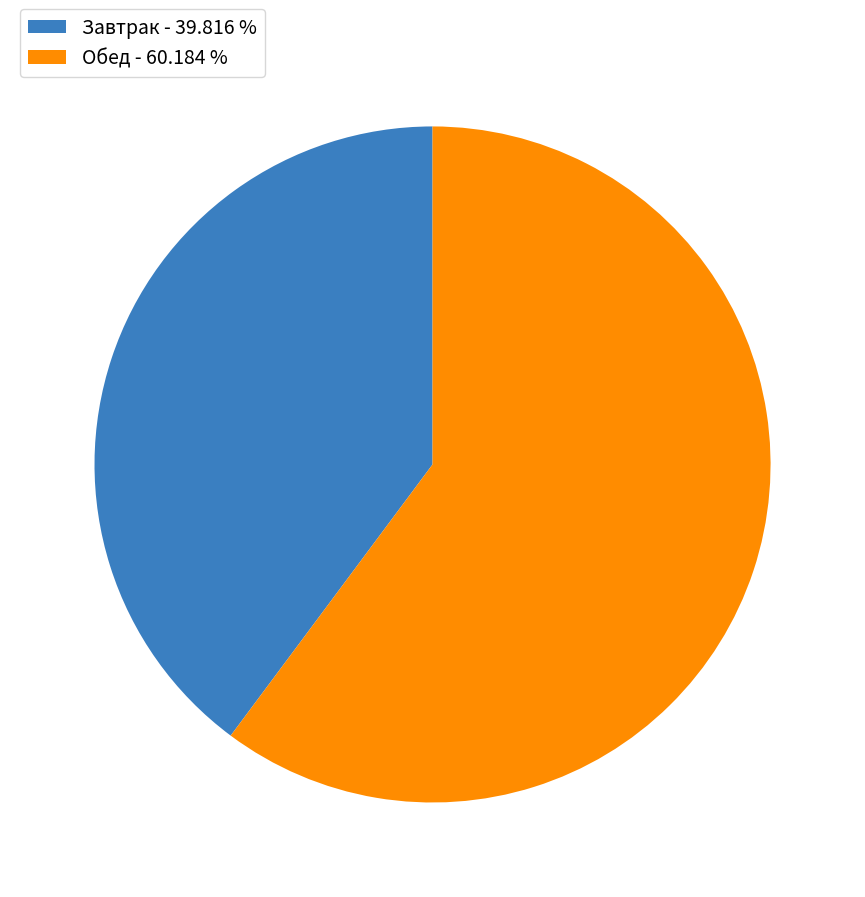

Rank the categories by value from highest to lowest.

Обед - 60.184 %, Завтрак - 39.816 %